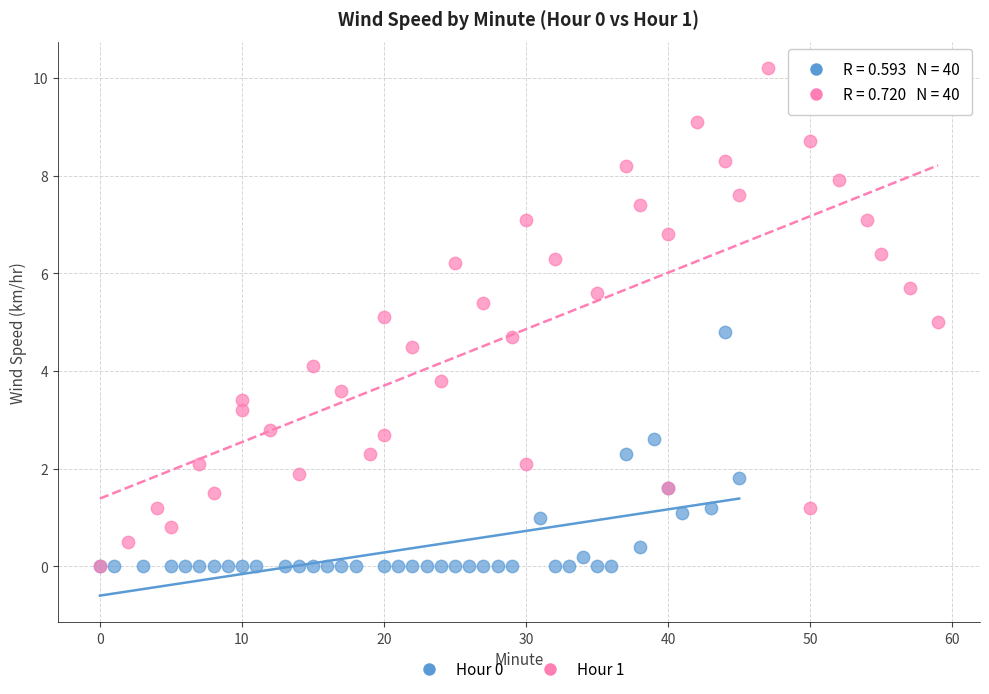

Which series contains the highest Y value?

Hour 1